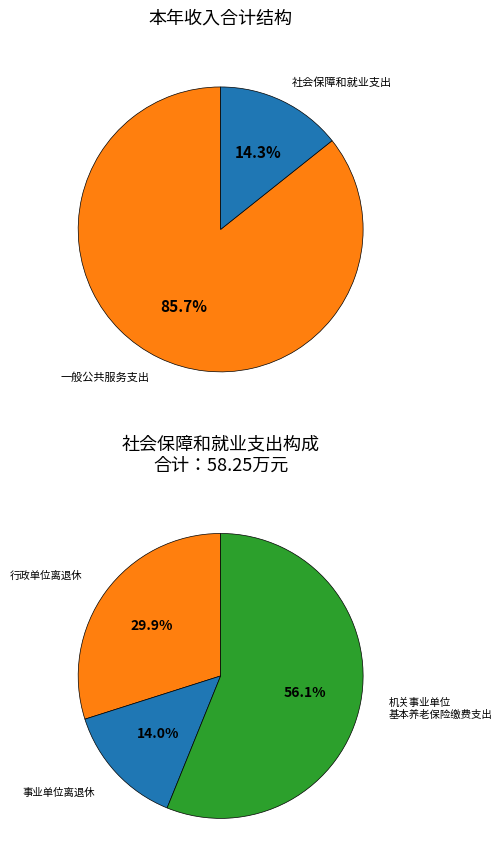

Combined, what portion of the pie is 一般公共服务支出 and 社会保障和就业支出?

100.0%